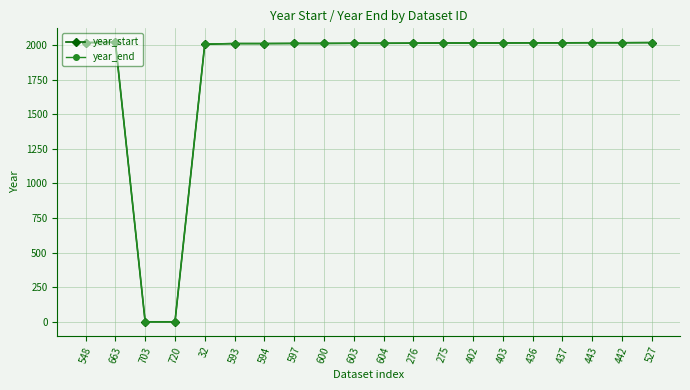

True or false: year_end has more than 0 interior local peaks.

True